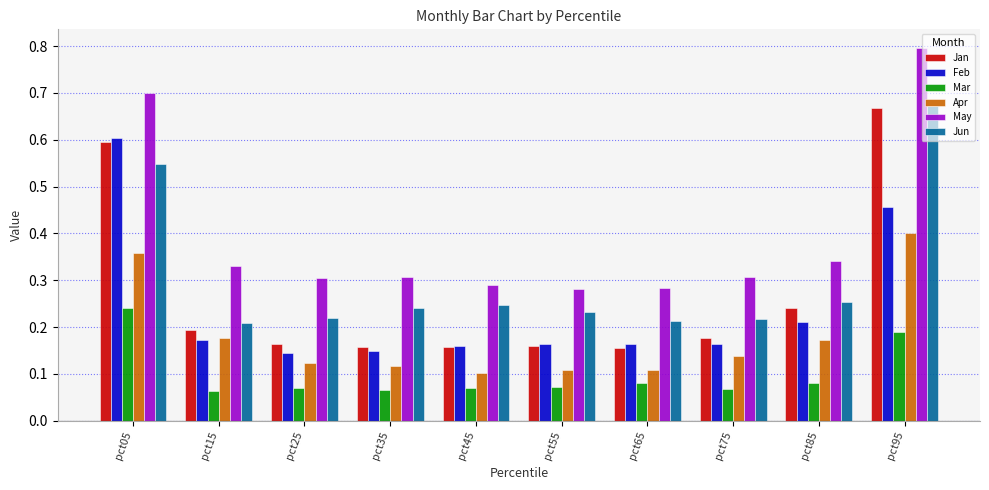

Which series changed the most between pct75 and pct95?

Jan